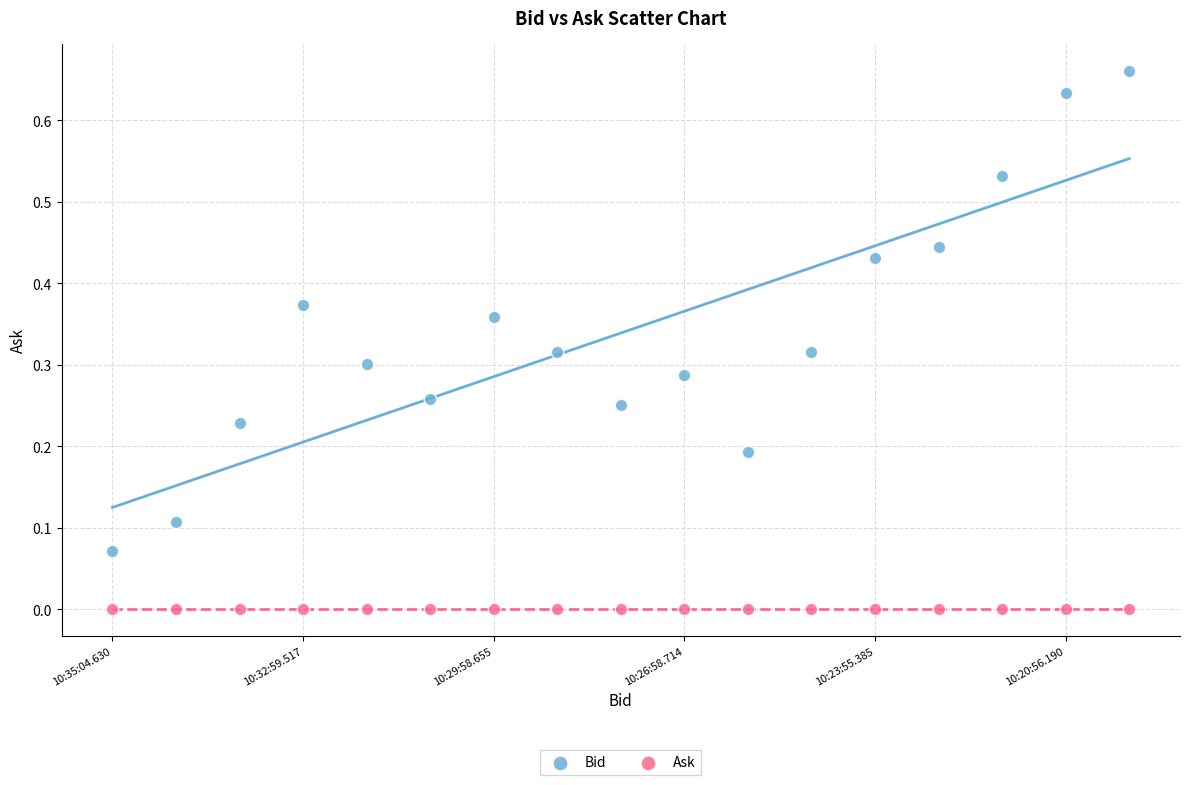

Which series reaches the maximum Y coordinate?

Bid